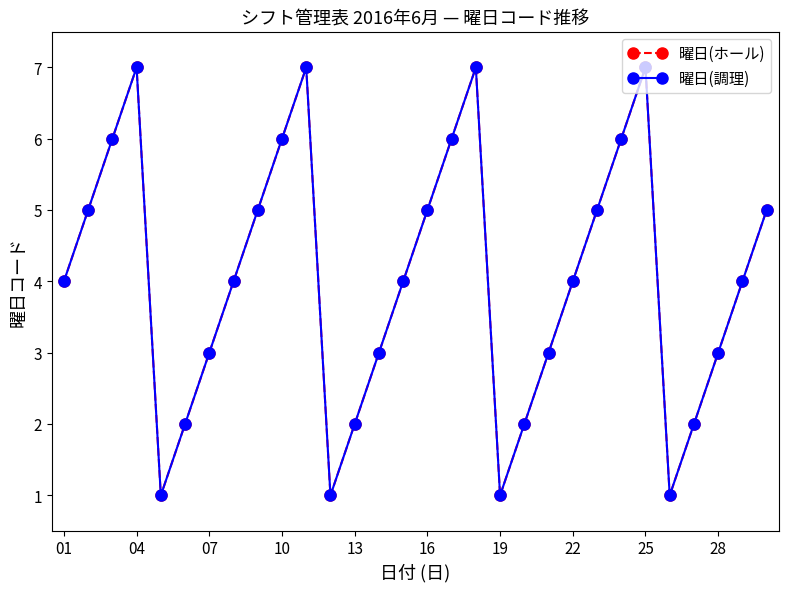

Is this an area chart (filled region under the line)?

No